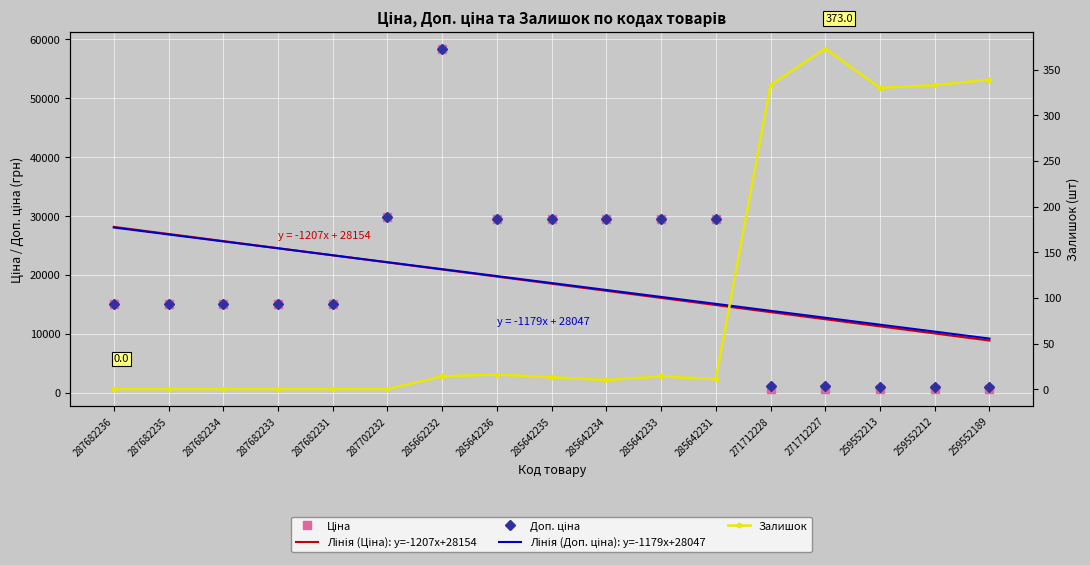

Which category has the lowest value in the Лінія (Ціна): y=-1207x+28154 series?

259552189